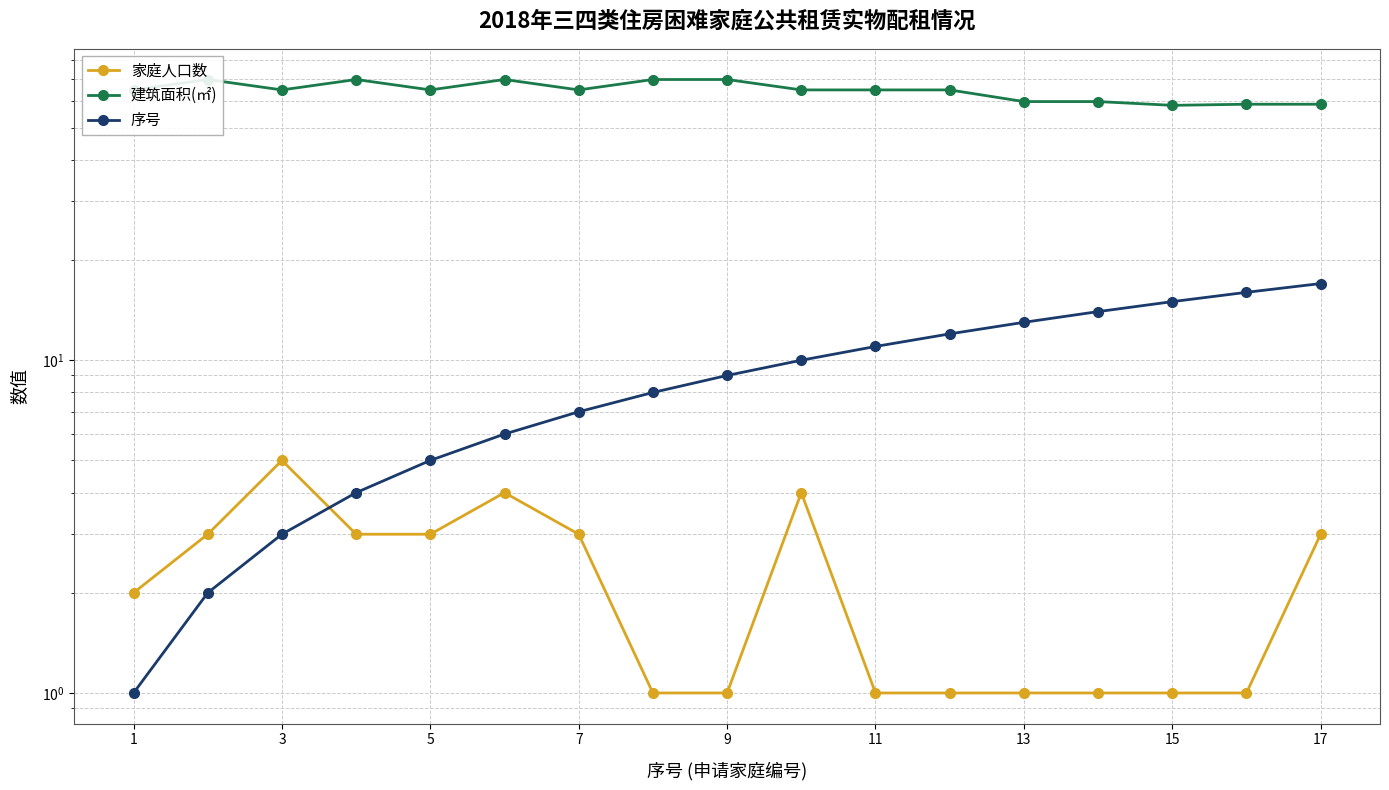

What are all the series names shown in the legend?

家庭人口数, 建筑面积(㎡), 序号